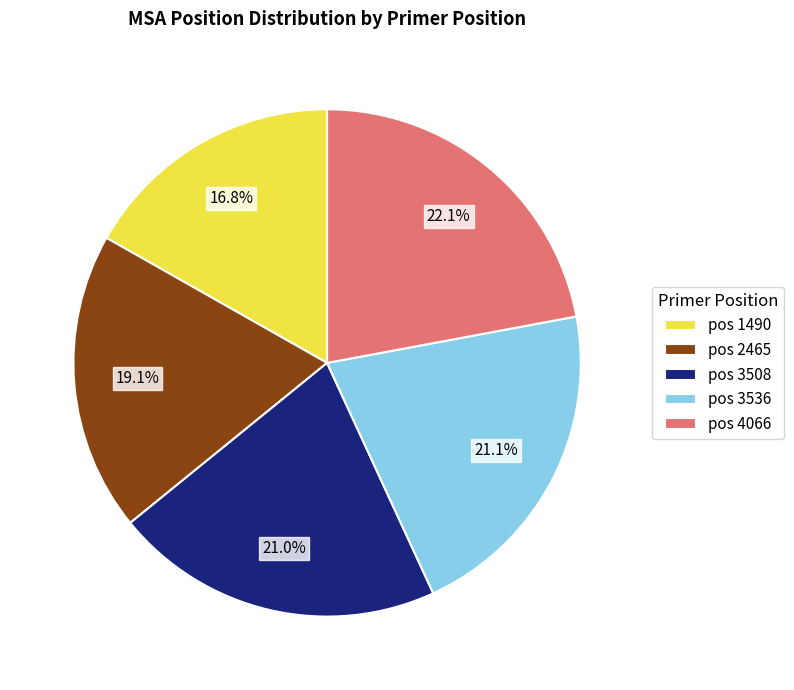

Which category has the smallest portion of the pie?

pos 1490